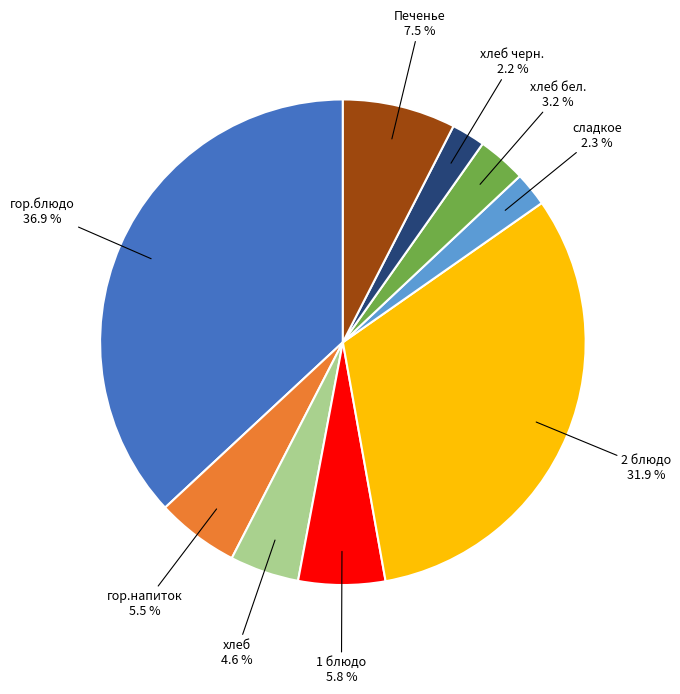

Does any single category account for the majority?

No